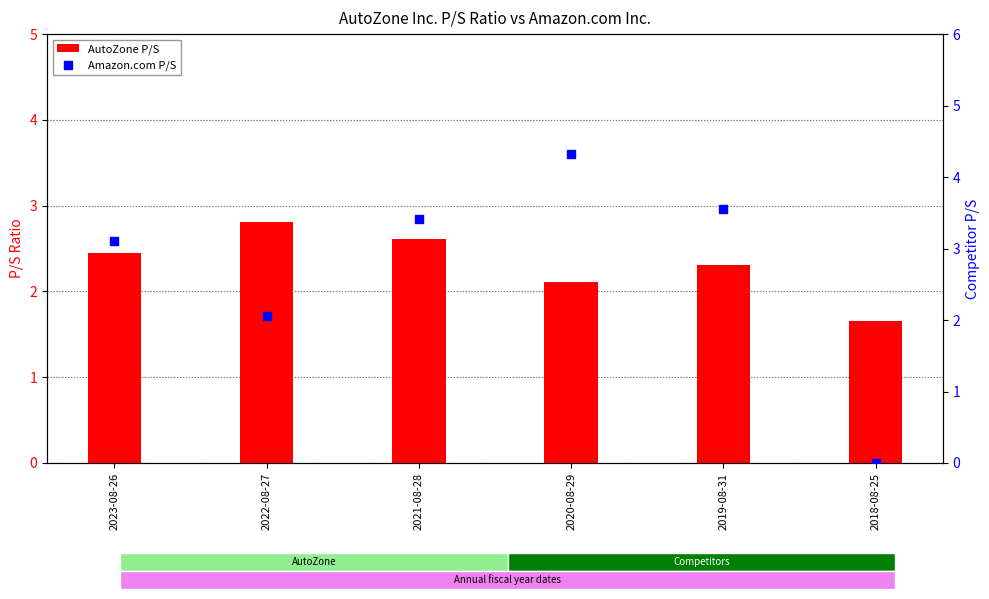

What are all the series names shown in the legend?

AutoZone P/S, Amazon.com P/S